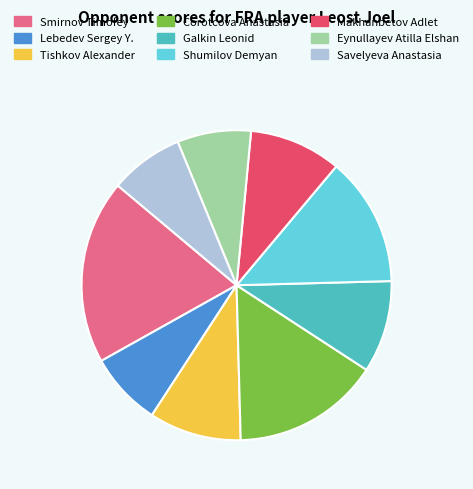

Is Corotcova Anastasia the majority of the pie?

No